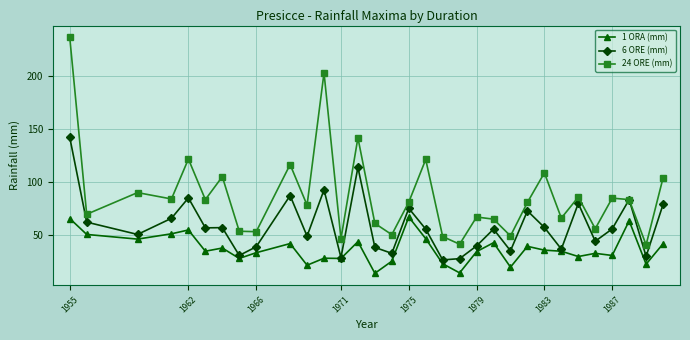

True or false: 1 ORA (mm) and 24 ORE (mm) cross at least once.

False